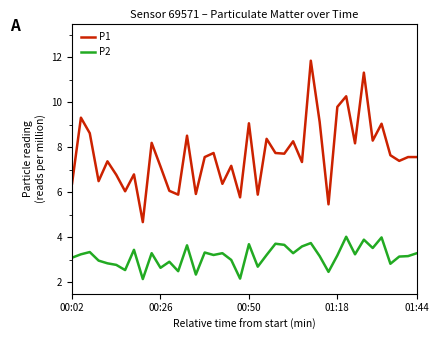

True or false: P2 and P1 cross at least once.

False